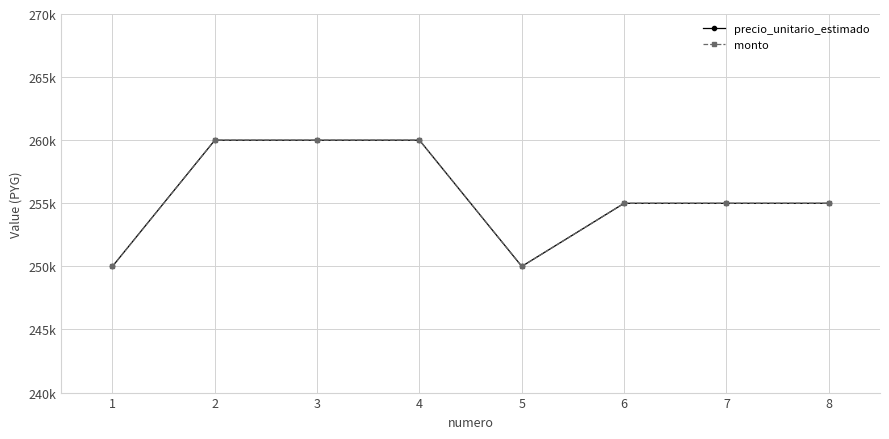

Is this an area chart (filled region under the line)?

No